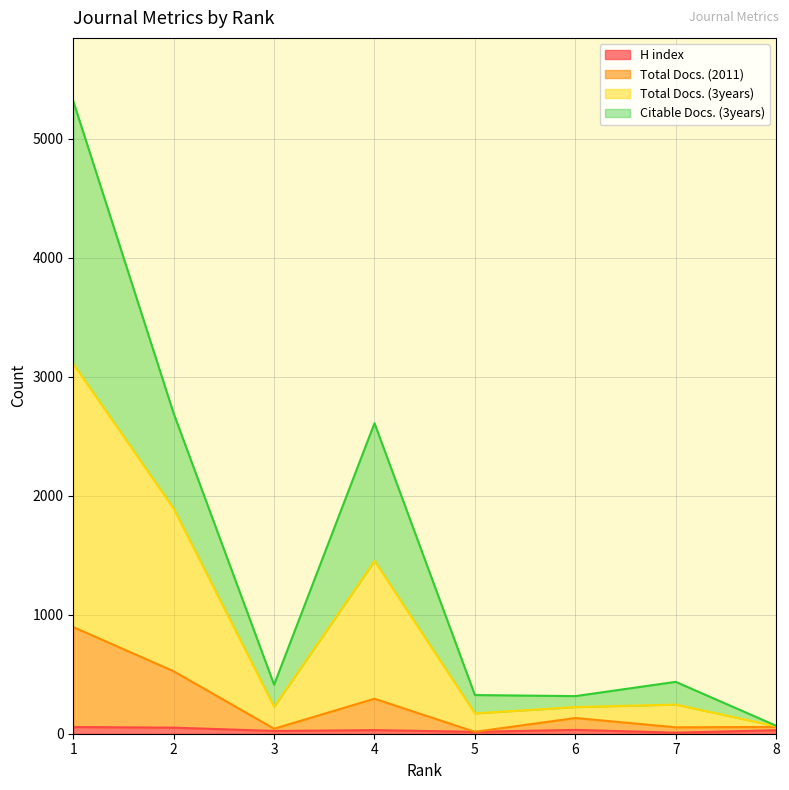

Reading right to left, list all the values displayed in this chart.

H index: 8=29	7=9	6=32	5=16	4=30	3=23	2=51	1=56
Total Docs. (2011): 8=57	7=54	6=132	5=16	4=294	3=42	2=525	1=896
Total Docs. (3years): 8=63	7=245	6=224	5=171	4=1452	3=227	2=1891	1=3108
Citable Docs. (3years): 8=67	7=436	6=316	5=325	4=2610	3=412	2=2691	1=5316